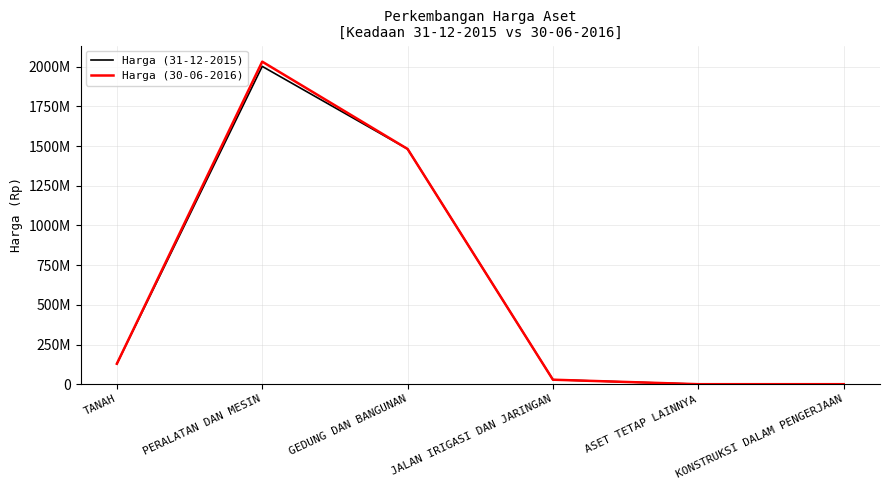

What are all the series names shown in the legend?

Harga (31-12-2015), Harga (30-06-2016)